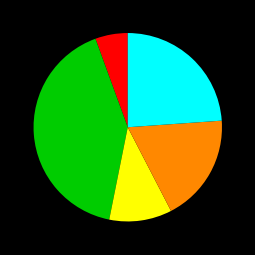

Is there any slice that represents more than half of the pie?

No